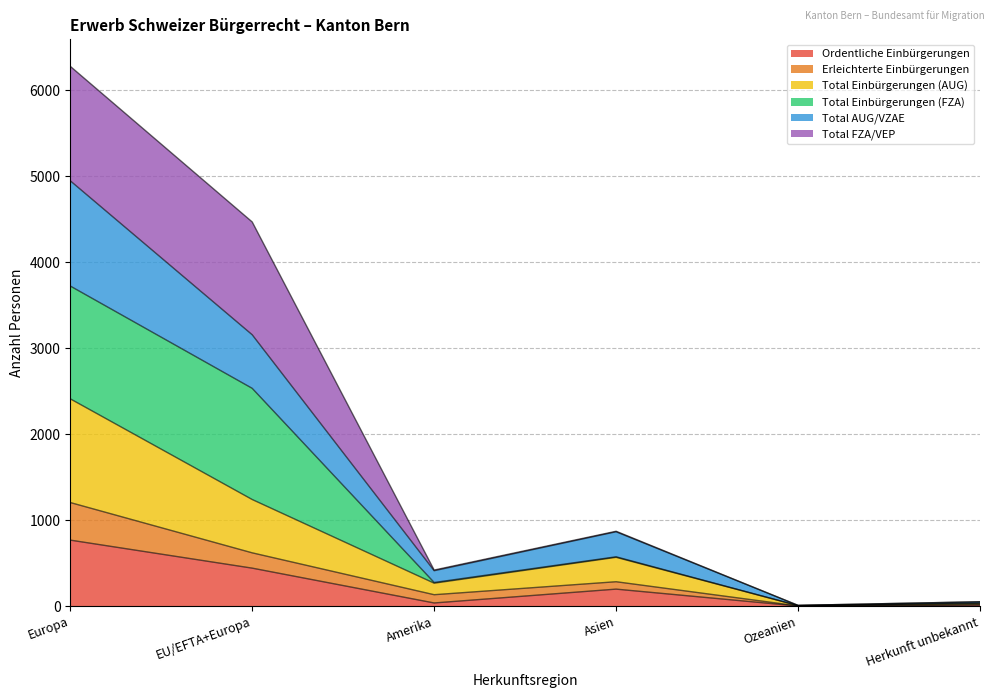

What is the value of the Ordentliche Einbürgerungen point at the 6th from the left?

13